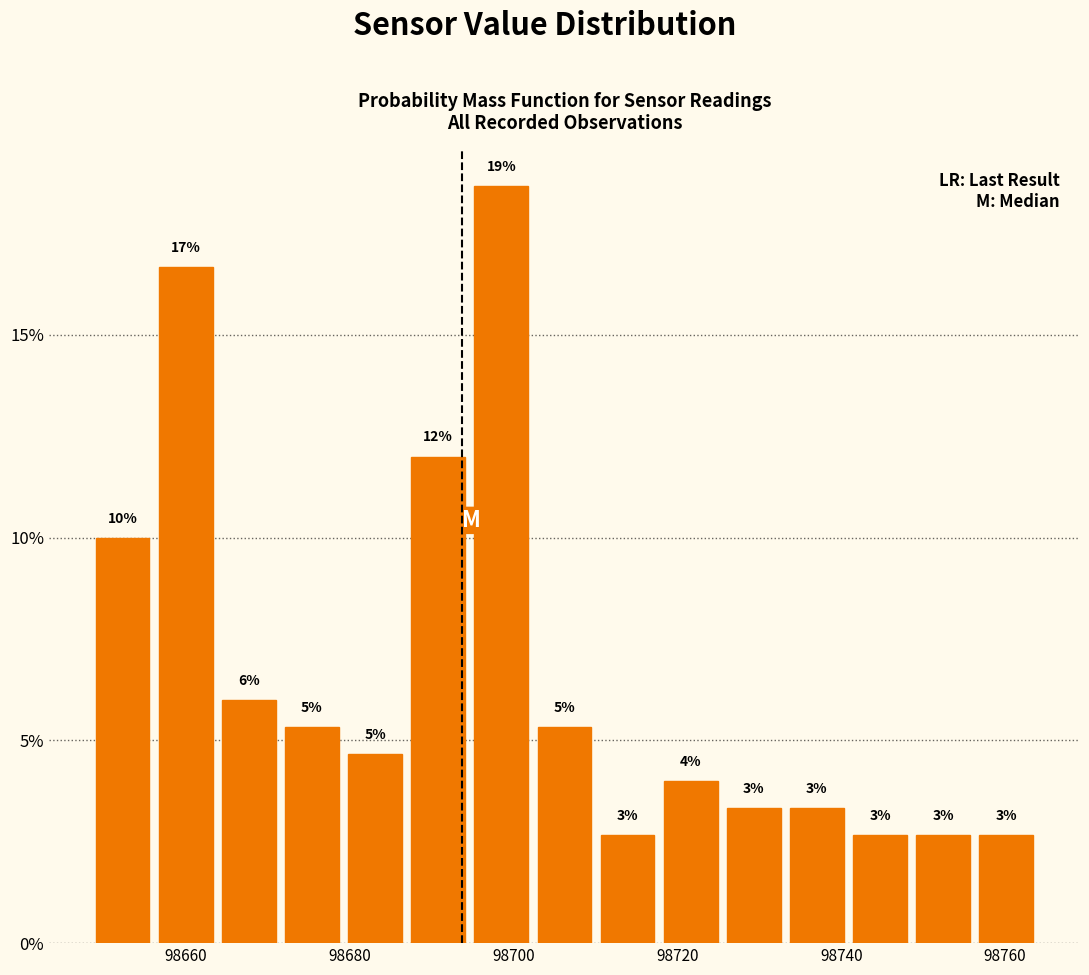

Read against the x-axis, roughly where is the centre of the tallest bar?

98698